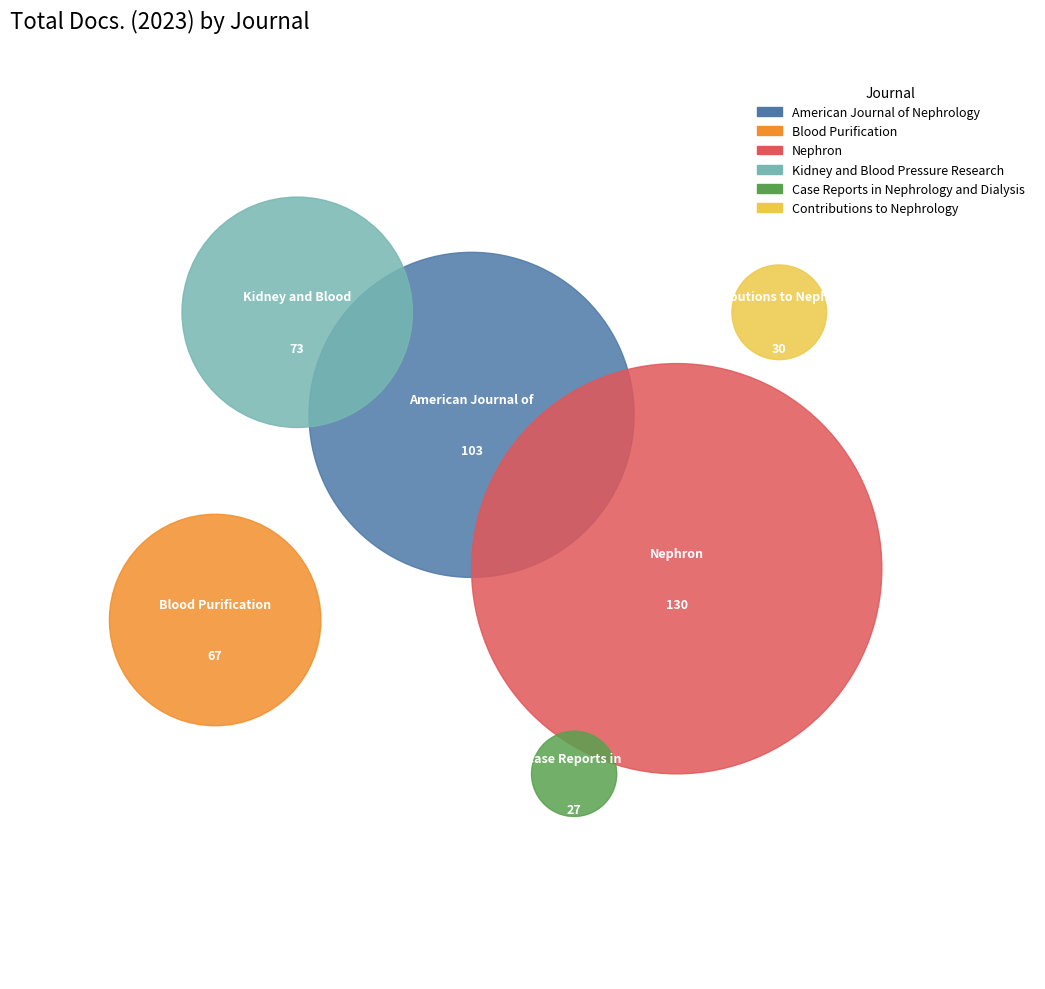

Rank the categories by value from lowest to highest.

Case Reports in Nephrology and Dialysis, Contributions to Nephrology, Blood Purification, Kidney and Blood Pressure Research, American Journal of Nephrology, Nephron